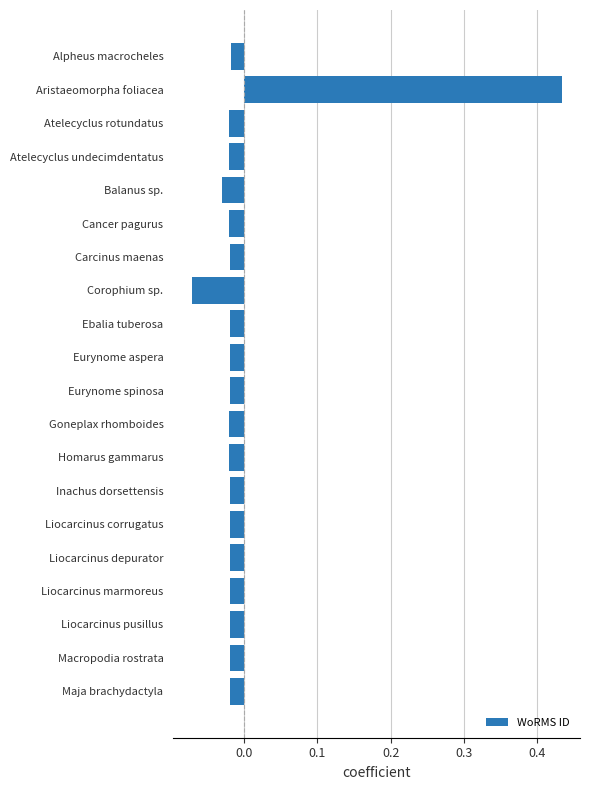

At which category does the chart reach its peak across all series?

Aristaeomorpha foliacea